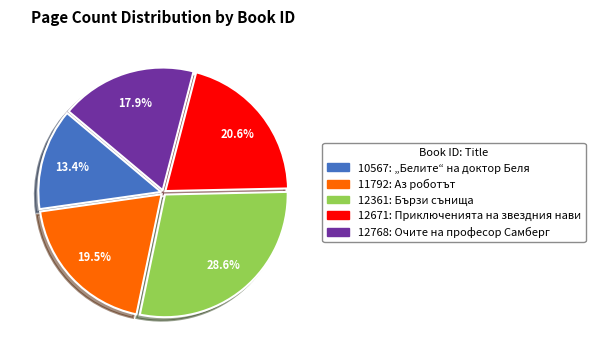

To the nearest percent, what is the difference between the largest and smallest slice percentages?

15%